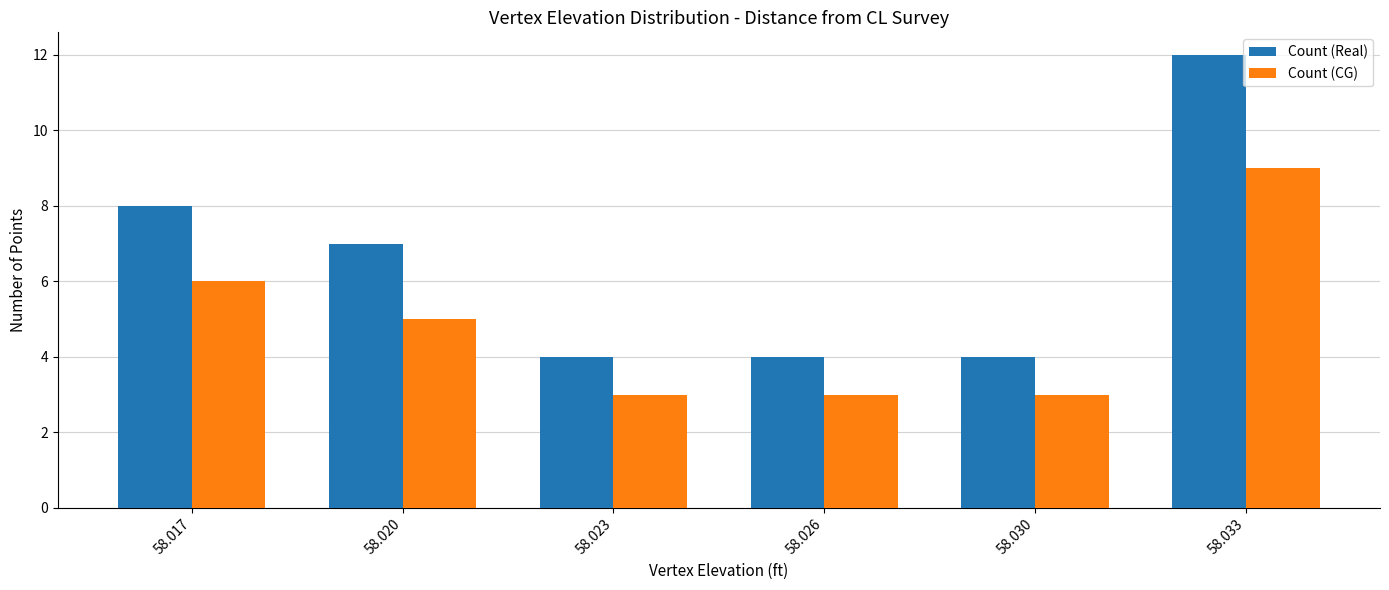

What is the difference between the maximum and minimum values in the Count (CG) series?

6